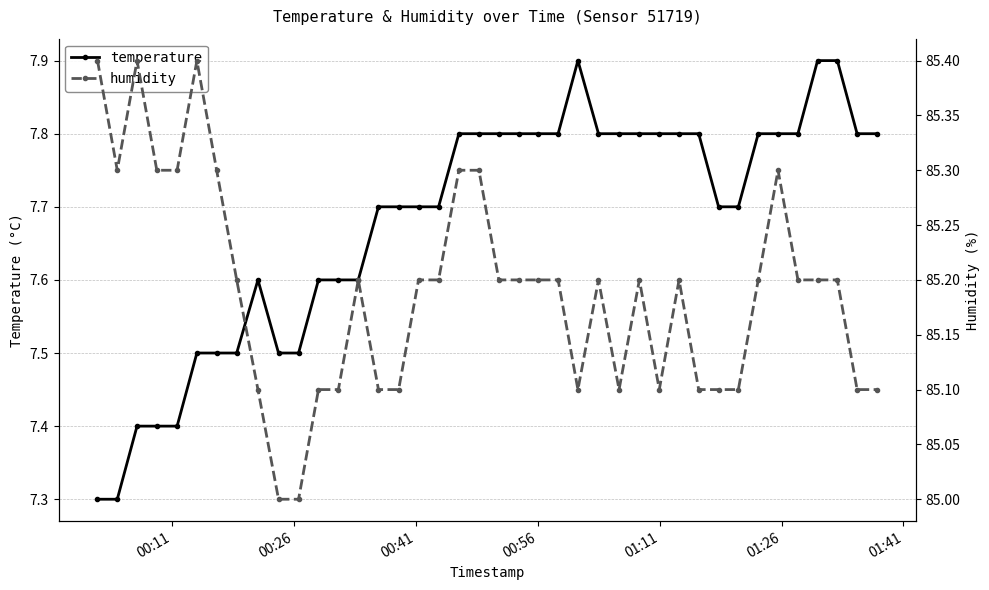

What is the minimum value shown in the chart?

7.3